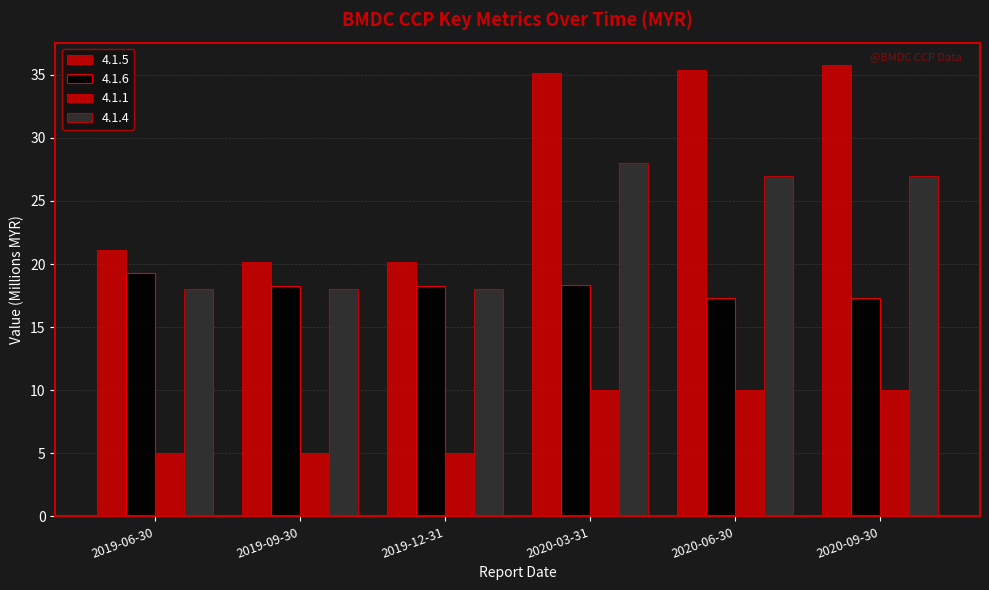

How many groups of bars are there?

6